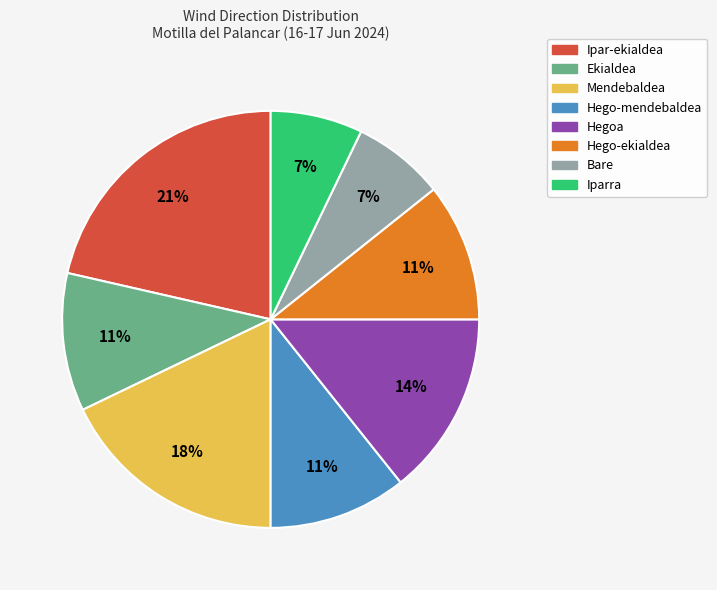

The Ekialdea slice represents 11% of the pie. True or false?

True